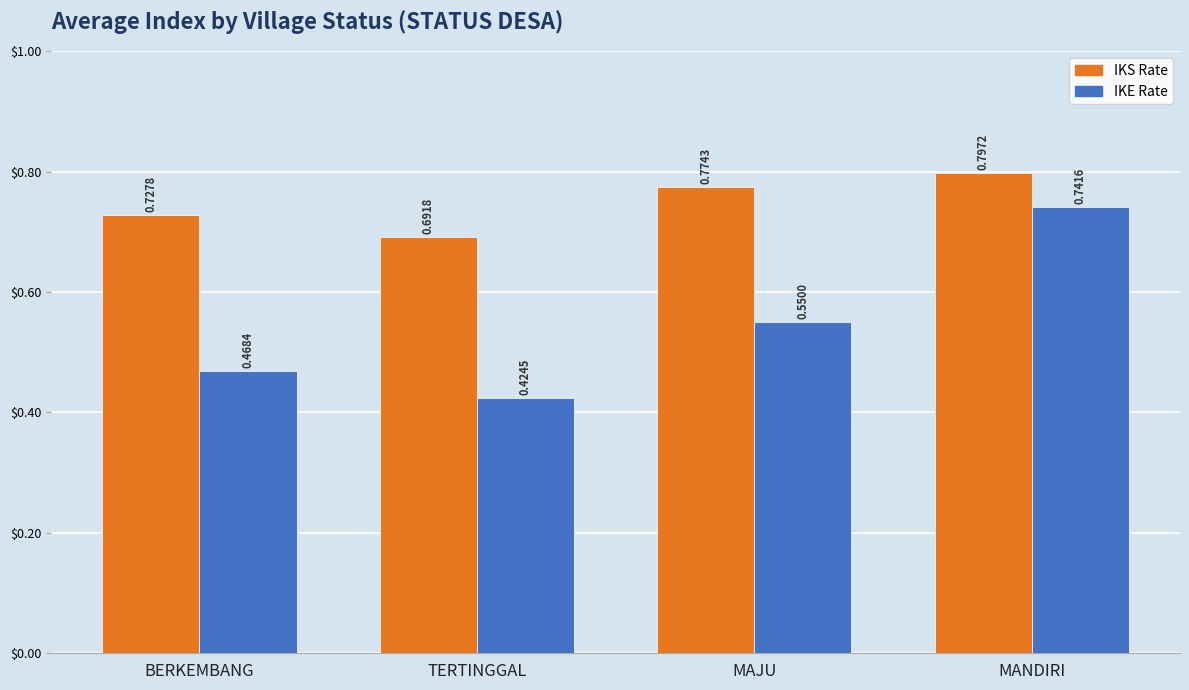

Which category has the lowest value across all series?

TERTINGGAL